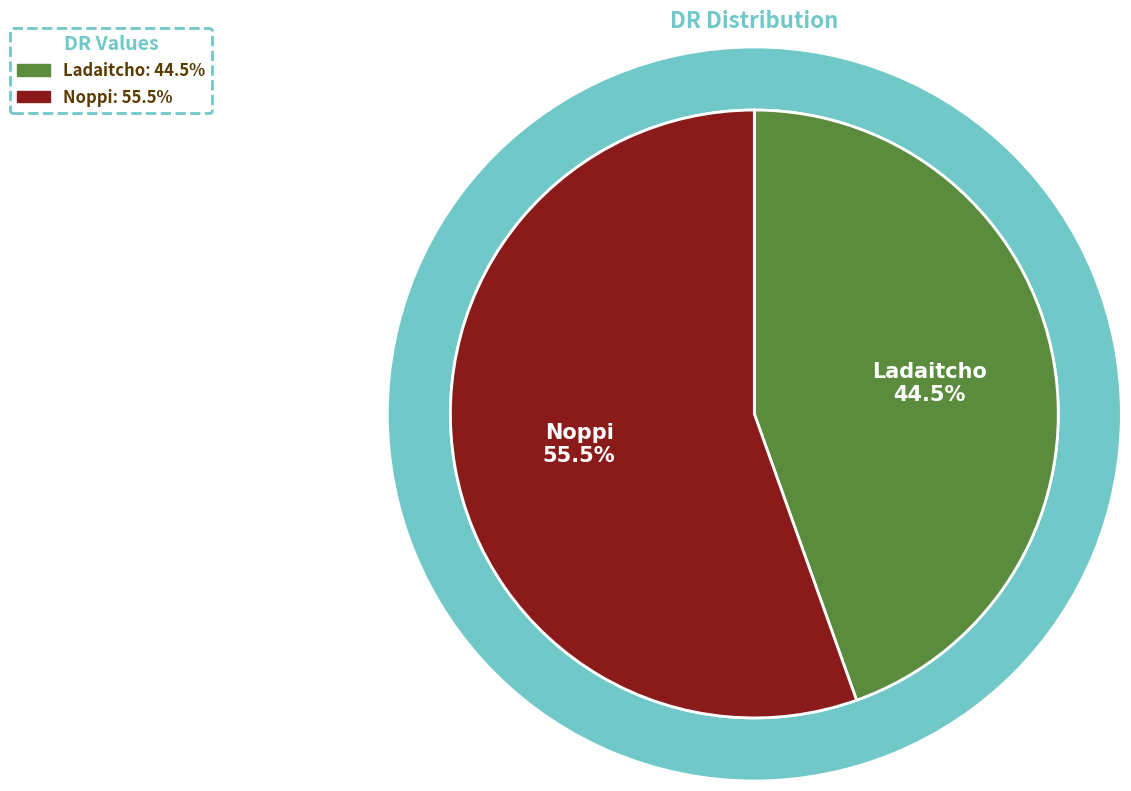

Is Noppi the majority of the pie?

Yes